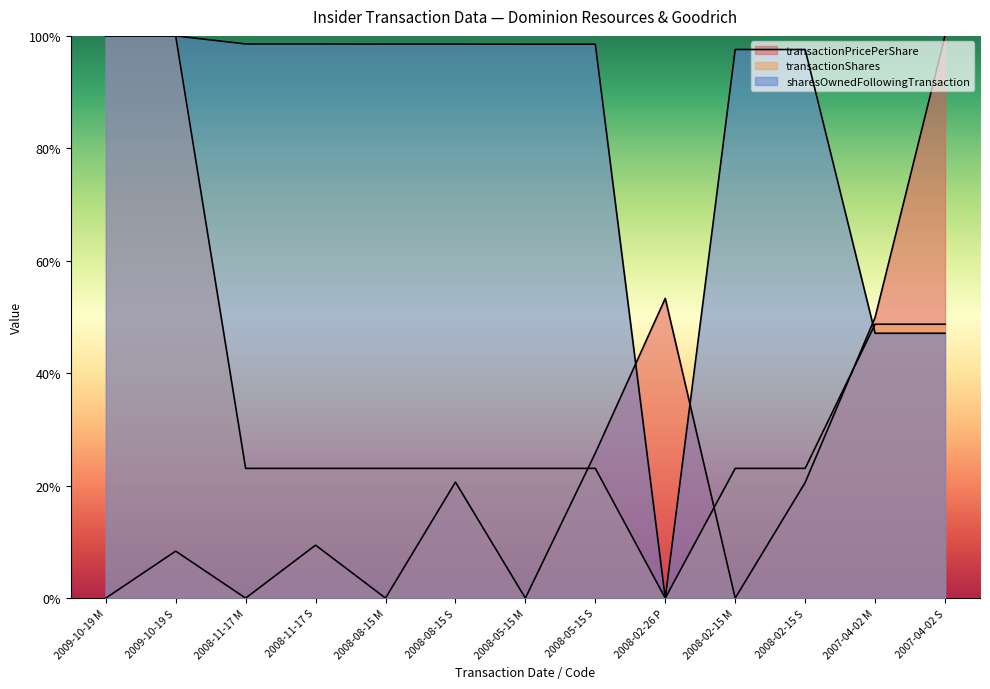

Where is the first local minimum for transactionShares?

2008-02-26 P